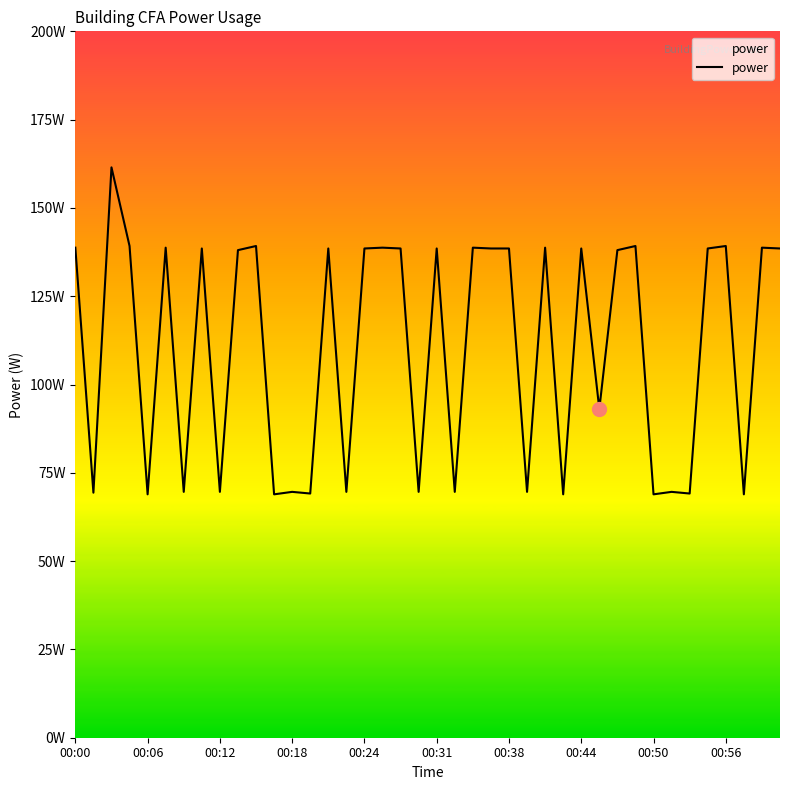

Is this an area chart (filled region under the line)?

Yes